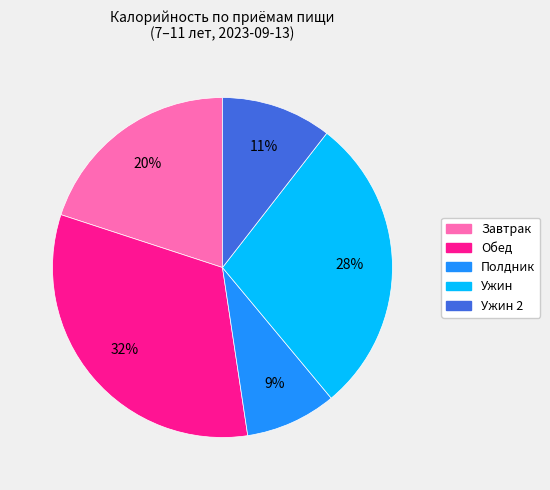

To the nearest percent, what is the average slice percentage?

20%